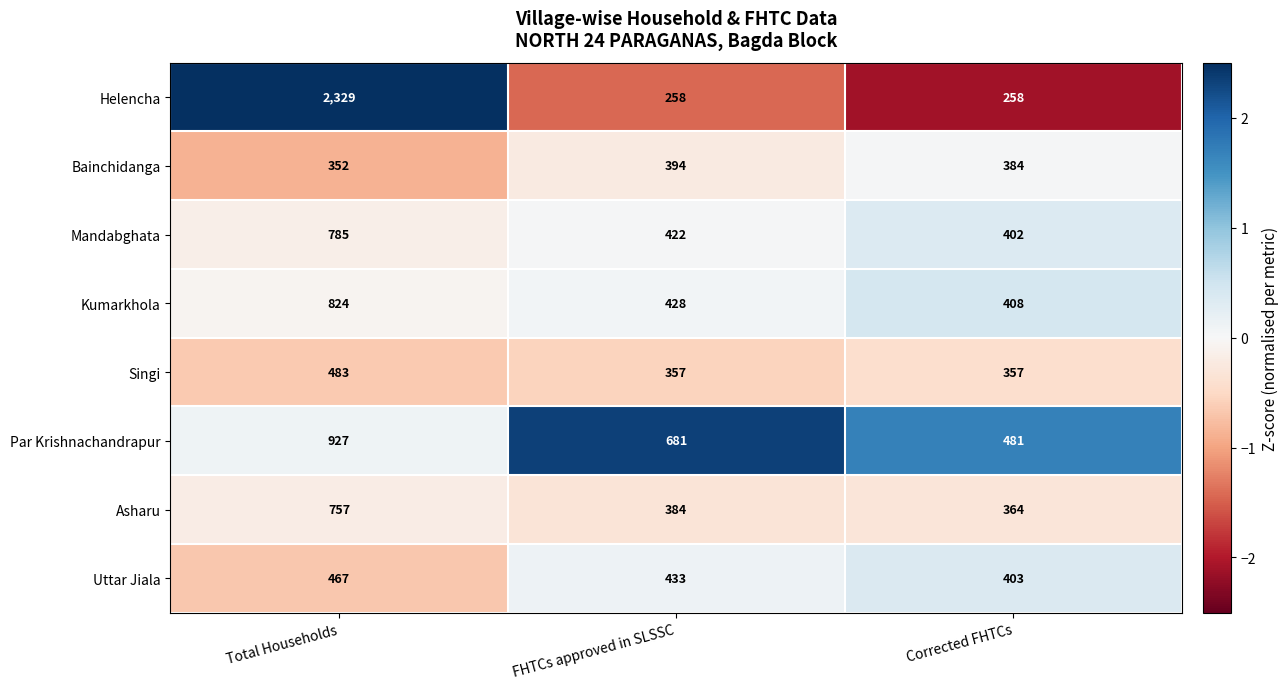

At which category does the chart reach its peak across all series?

Total Households